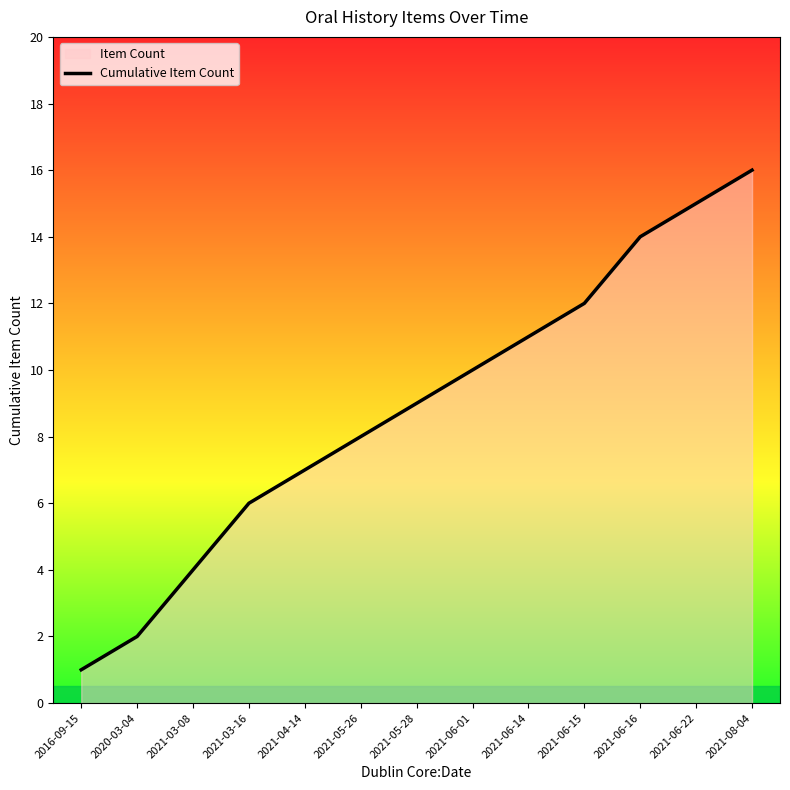

Which label corresponds to the smallest value in the chart?

2016-09-15